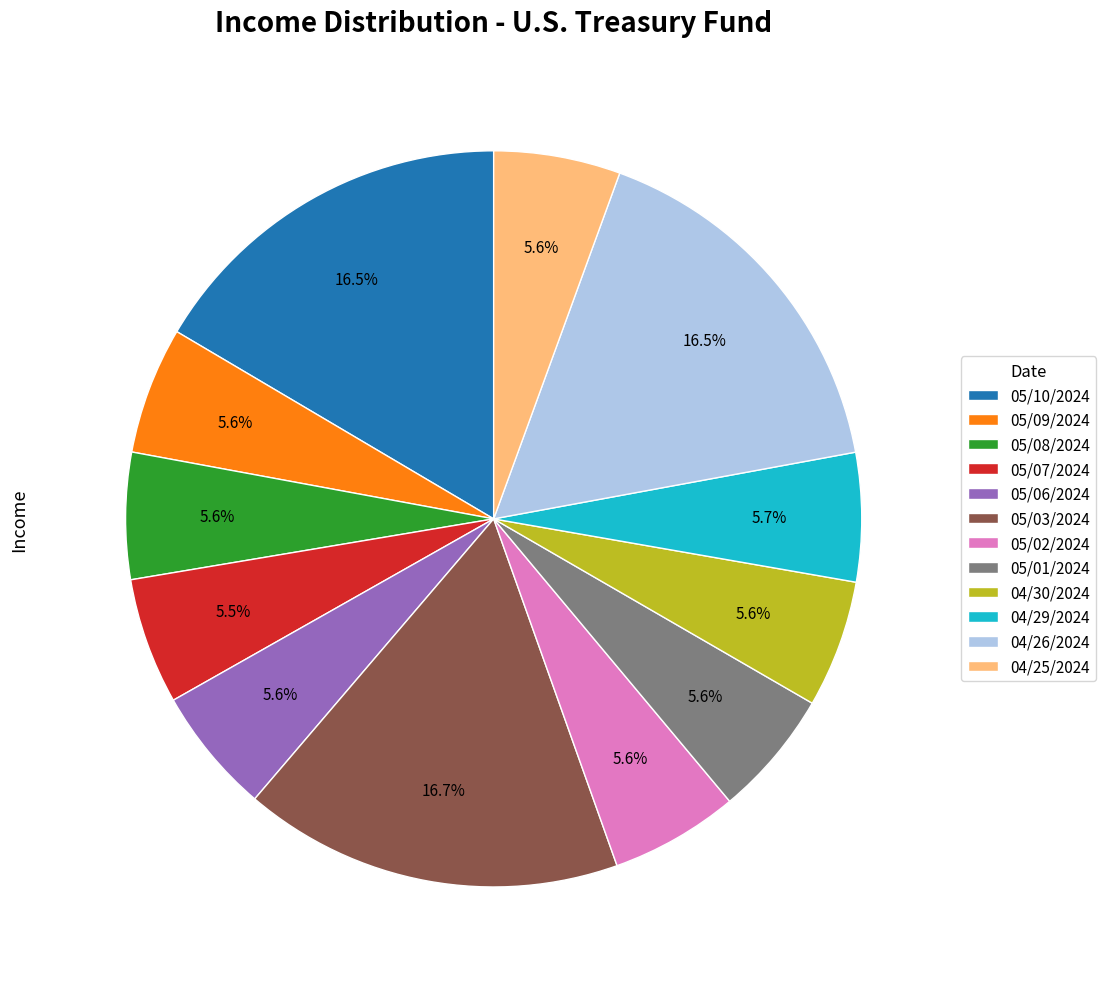

To the nearest percent, what percentage of the pie is 04/30/2024?

6%